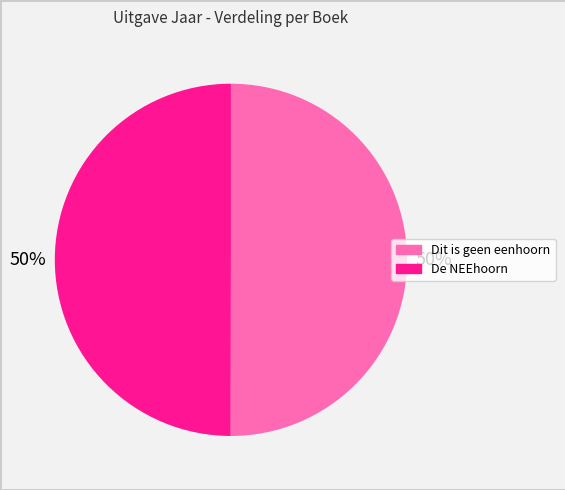

Do Dit is geen eenhoorn and De NEEhoorn together represent more than half of the pie?

Yes